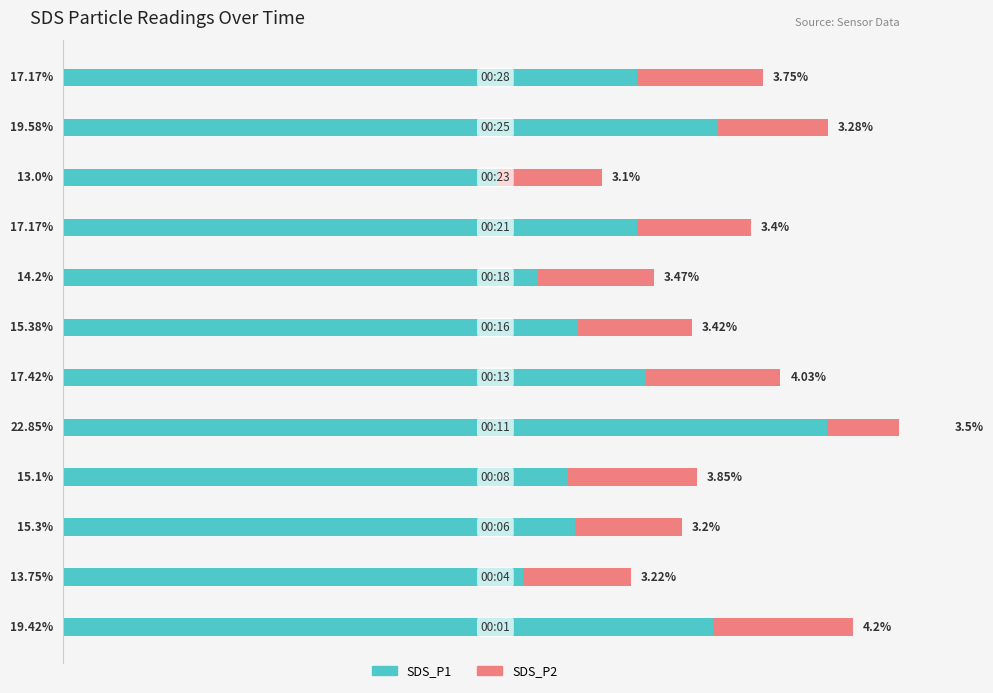

Is it true that SDS_P1 (In Labor Force equiv.) equals 5.6 at 1?

False